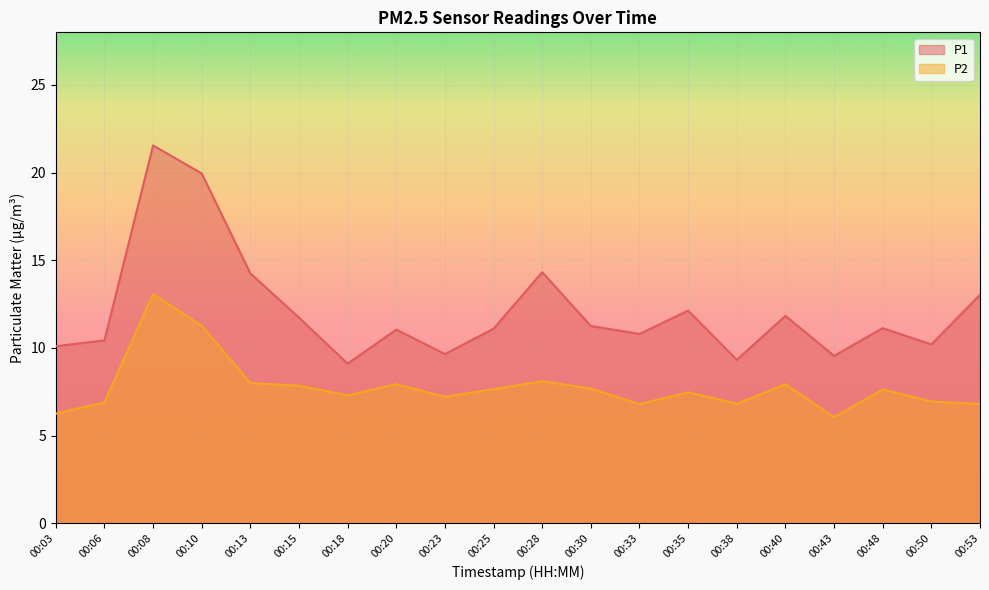

Which series has the largest total across all categories?

P1